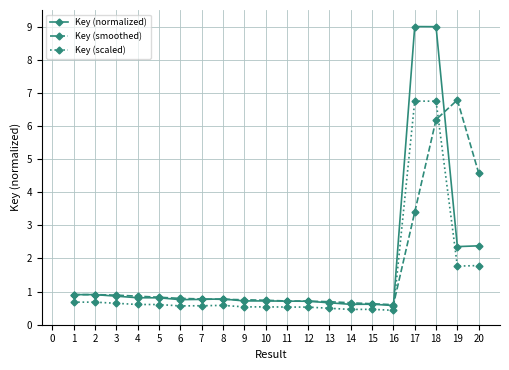

Is this an area chart (filled region under the line)?

No